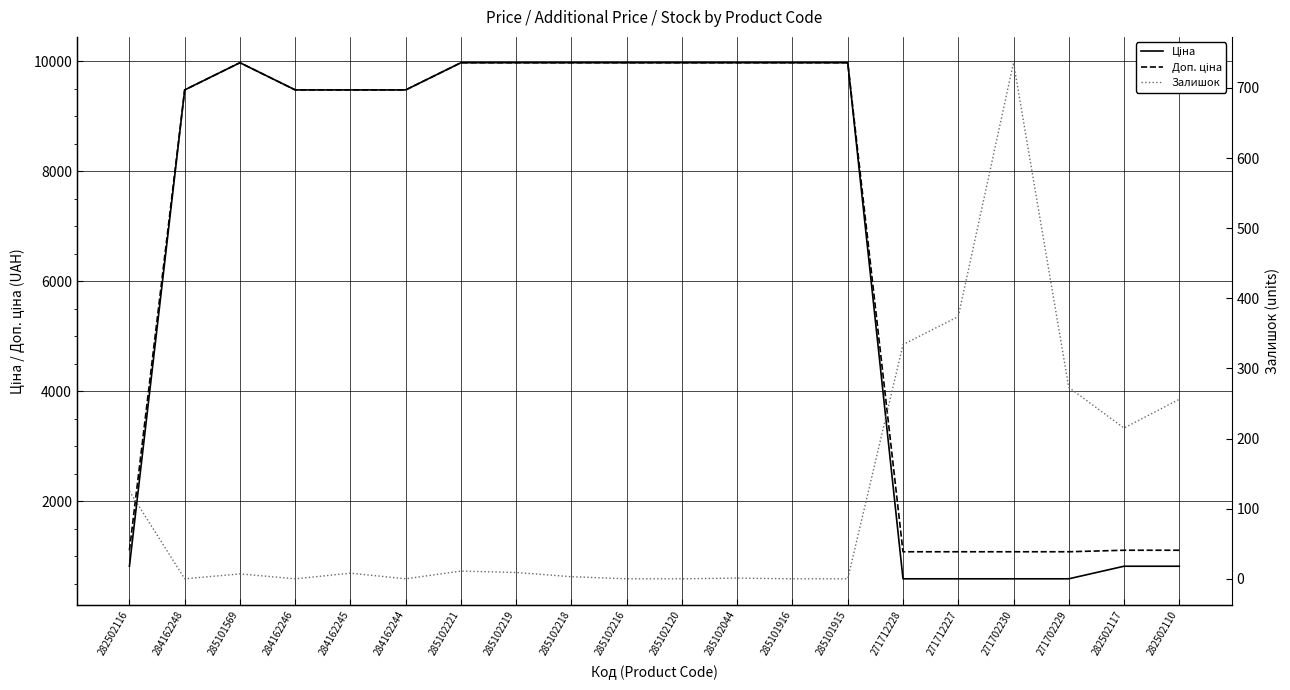

At which label is Доп. ціна closest to 5528?

284162248